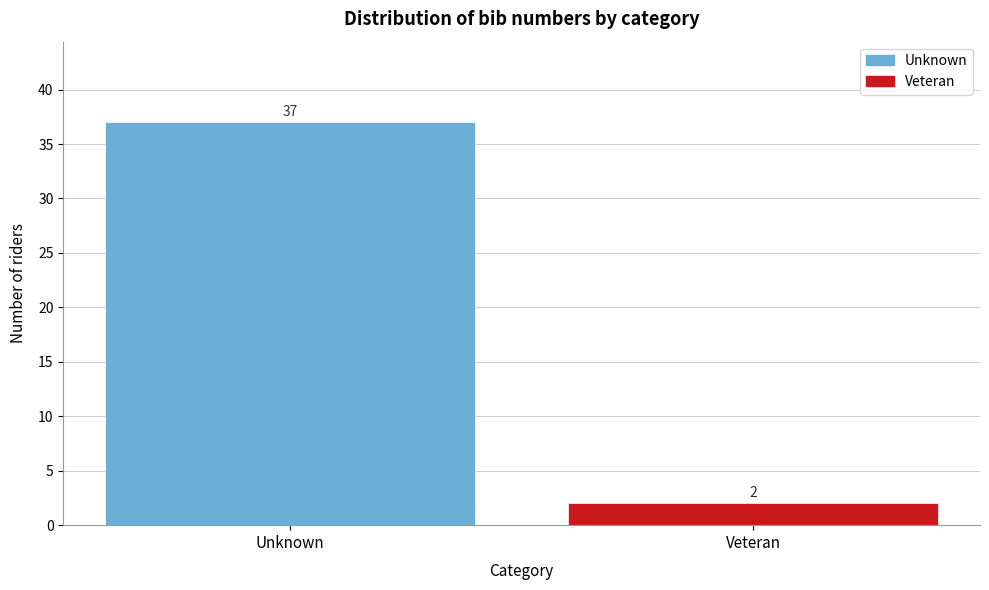

Reading right to left, extract all data points from this chart.

Veteran=2	Unknown=37